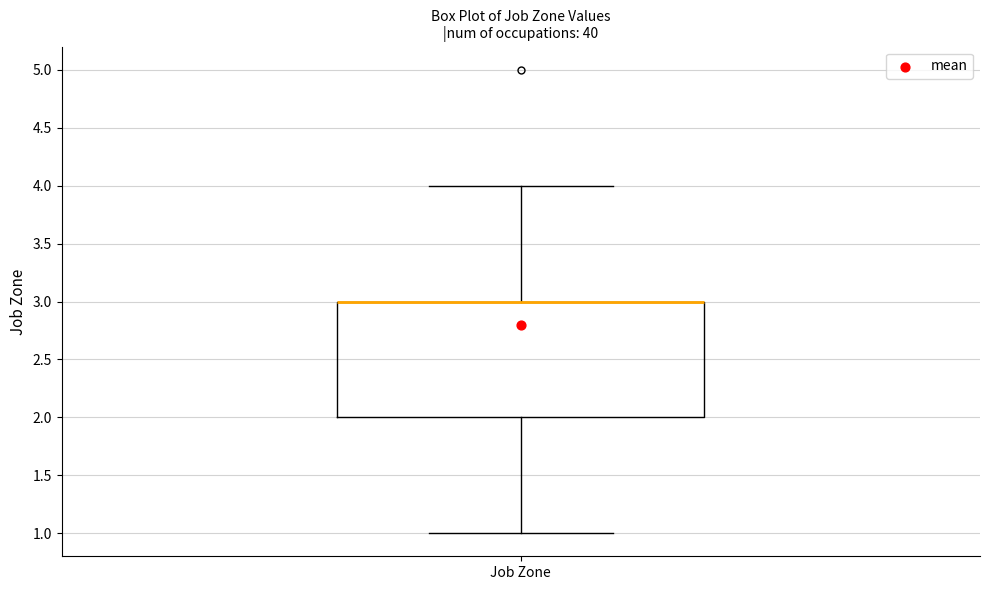

Transcribe this box plot: give where the median line is, the range the box spans, and where the two whiskers end, as read against the y-axis. The values are not printed on the chart, so give them approximately, as read against the axis.

median 3 (drawn on the box's upper edge), box 2 to 3, whiskers 1 to 4